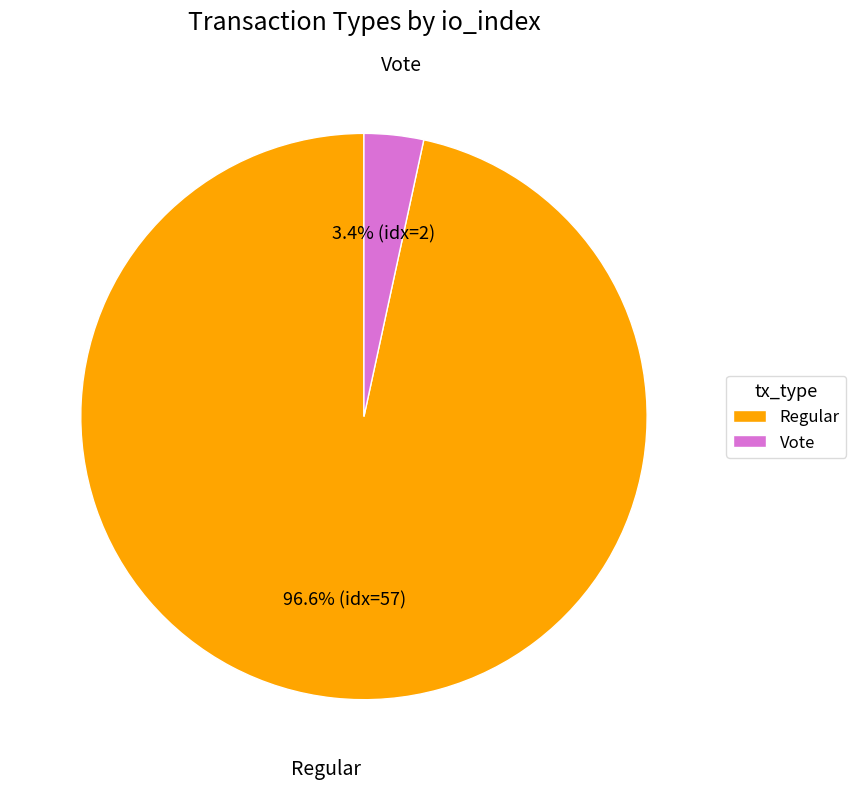

What is the smallest slice in the pie chart?

Vote